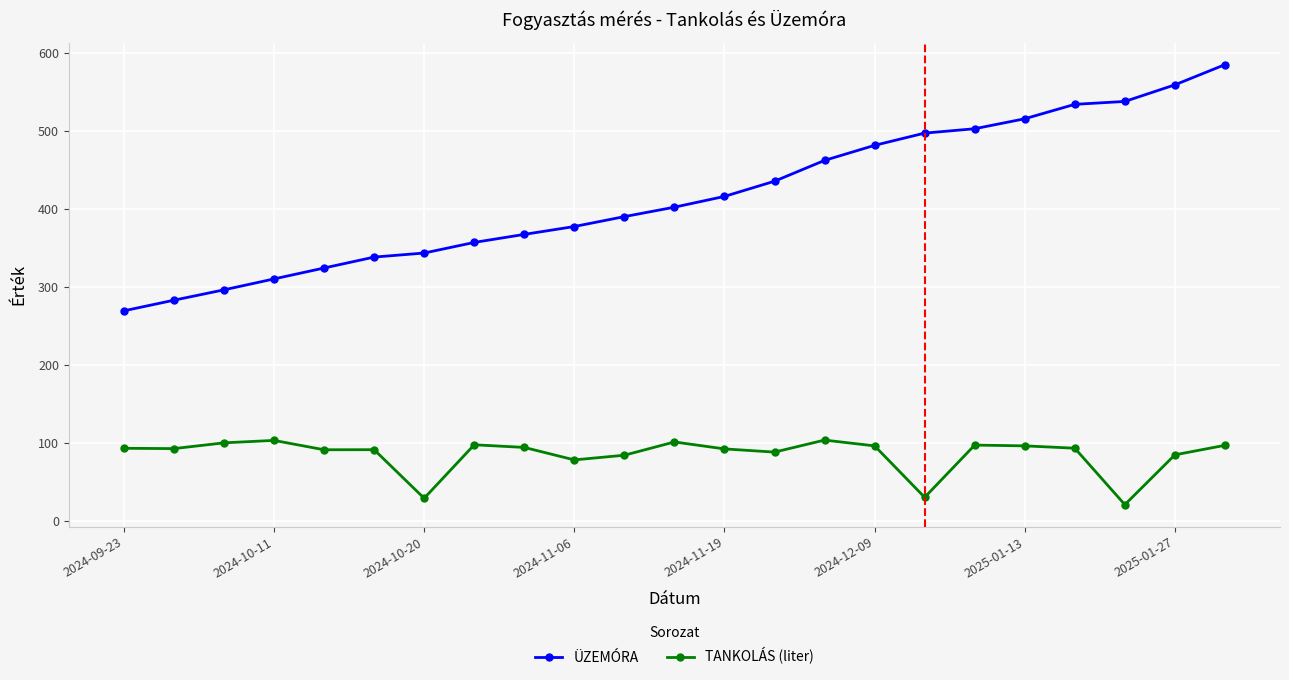

Which series has the largest total across all categories?

ÜZEMÓRA